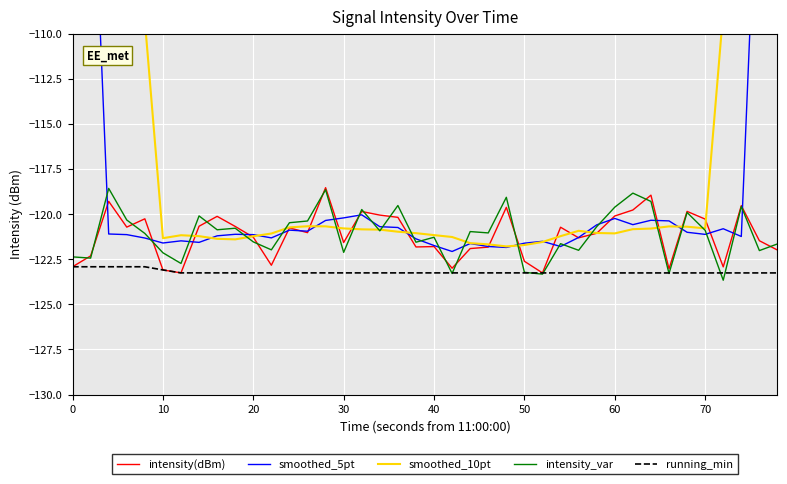

How many data points in intensity_var are above -120?

10